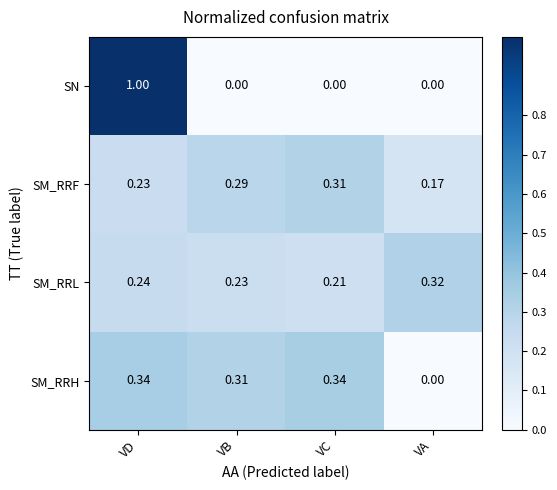

At which label does SM_RRF reach its peak?

VC